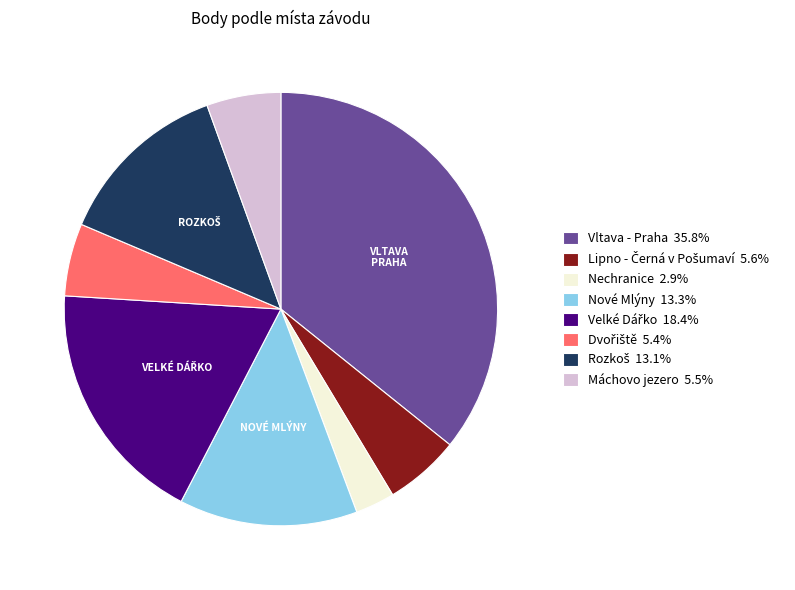

What is the largest slice in the pie chart?

Vltava - Praha